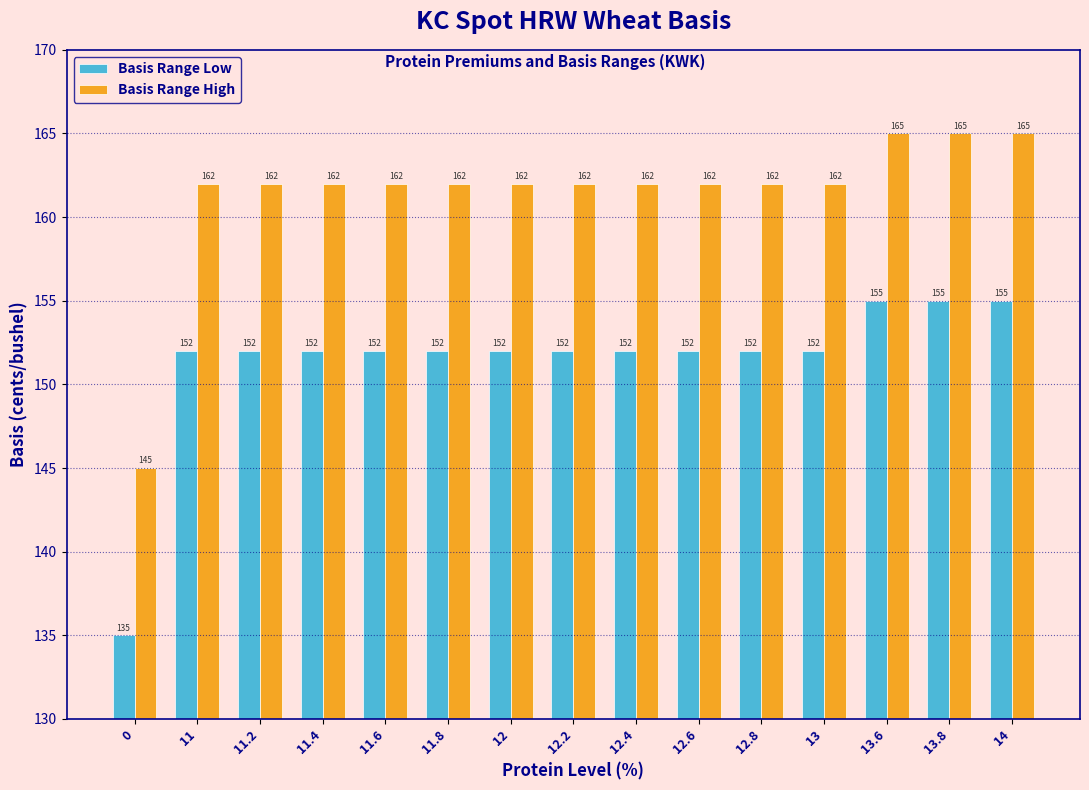

Reading left to right, what are all the values shown in this chart?

Basis Range Low: 0=135	11=152	11.2=152	11.4=152	11.6=152	11.8=152	12=152	12.2=152	12.4=152	12.6=152	12.8=152	13=152	13.6=155	13.8=155	14=155
Basis Range High: 0=145	11=162	11.2=162	11.4=162	11.6=162	11.8=162	12=162	12.2=162	12.4=162	12.6=162	12.8=162	13=162	13.6=165	13.8=165	14=165